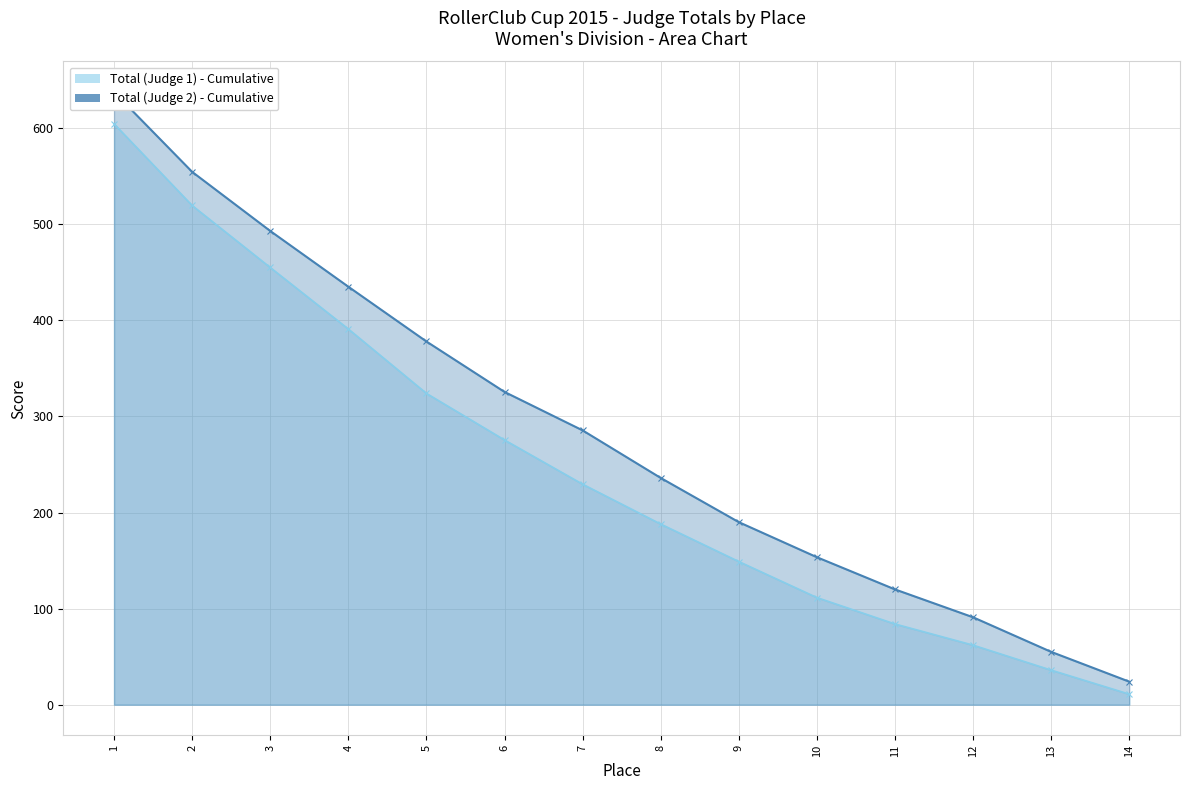

True or false: Total (Judge 1) - Cumulative has more than 0 points higher than both neighbors.

False